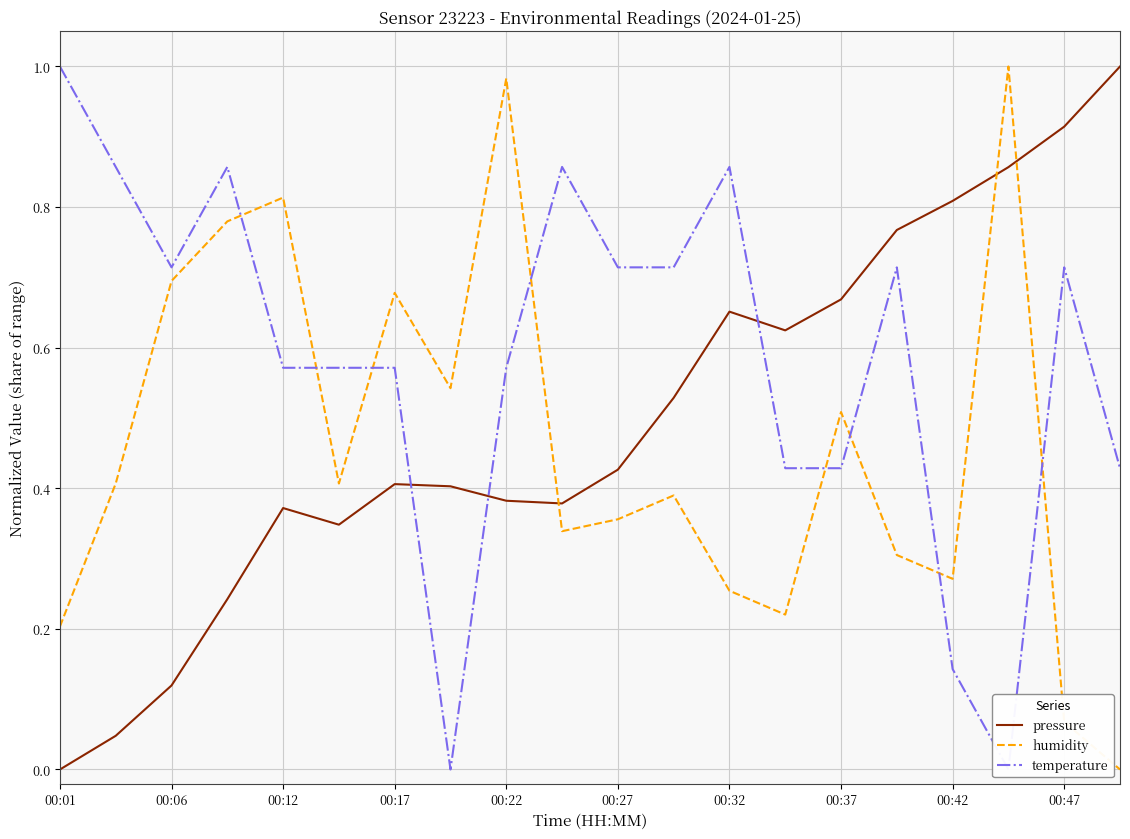

How many intersections are there between humidity and temperature?

8